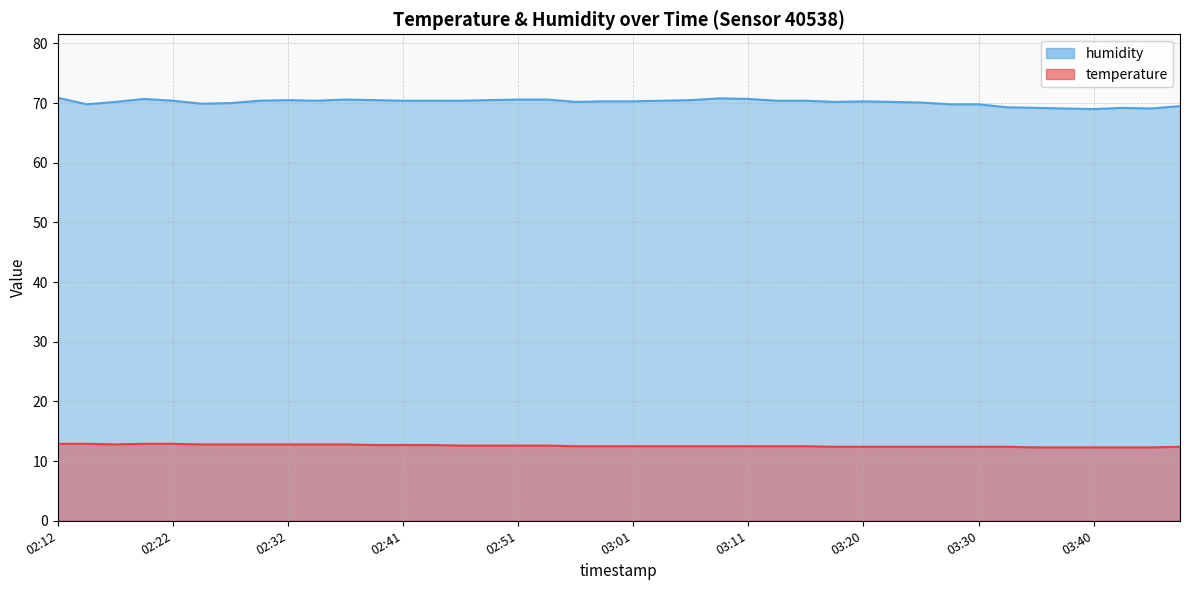

What position from the right is 02:19?

37